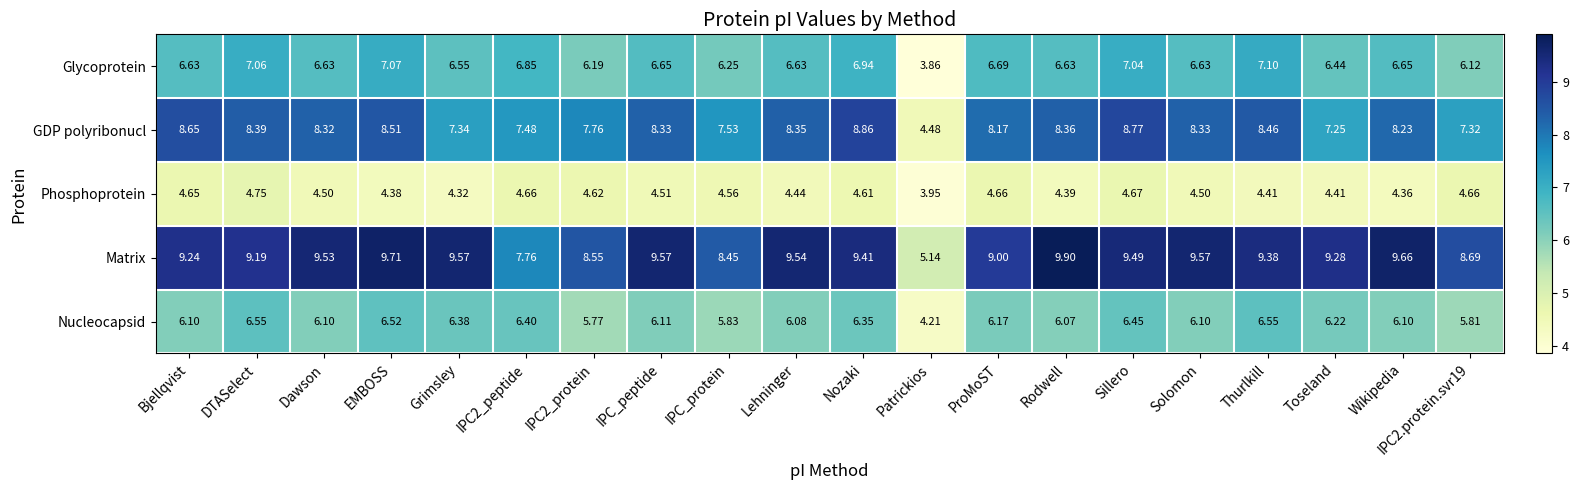

Rank the series by their maximum value, from lowest to highest.

Phosphoprotein, Nucleocapsid, Glycoprotein, GDP polyribonucl, Matrix